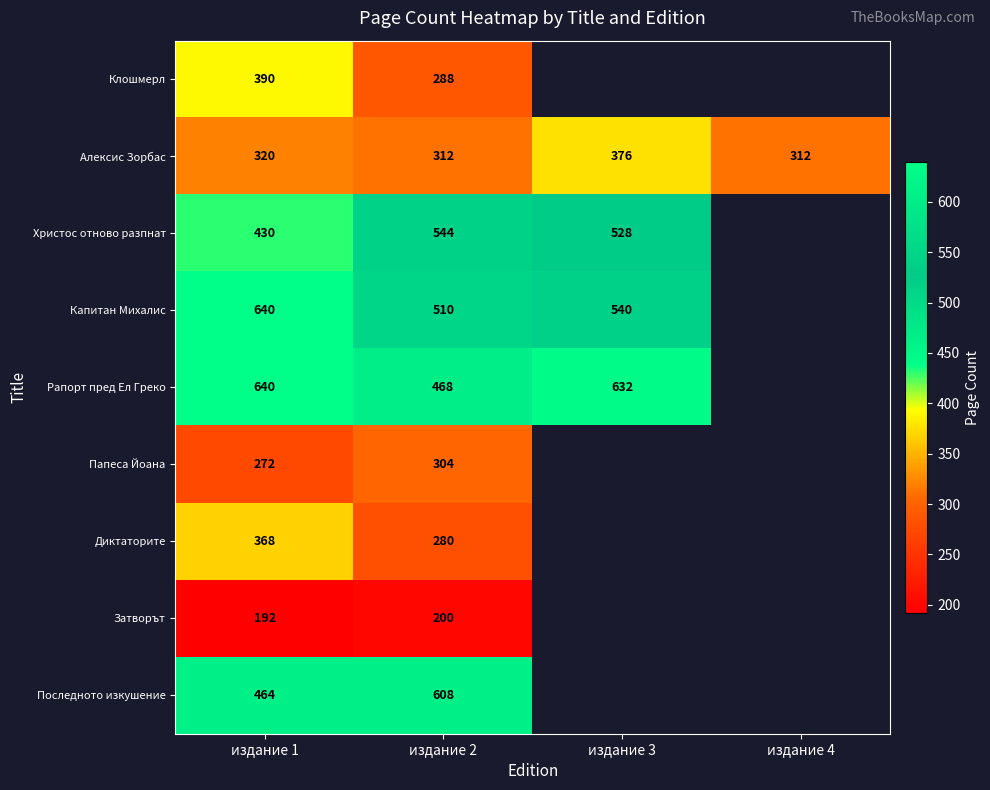

What is the difference between the highest and lowest values at издание 1?

448